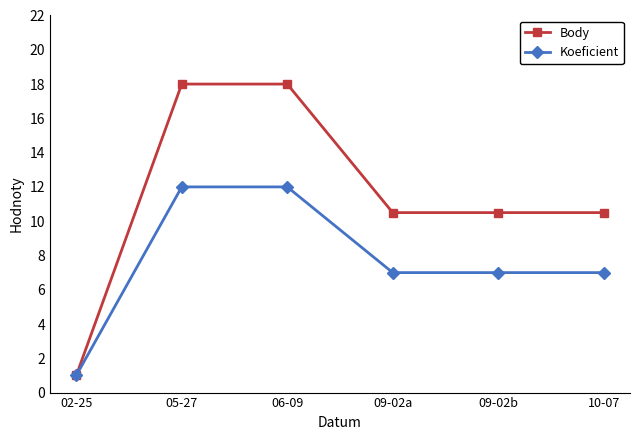

List the series in order of their overall mean, highest first.

Body, Koeficient